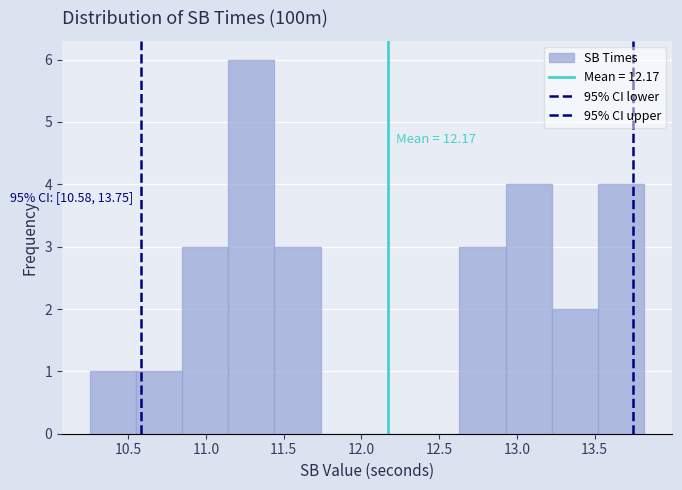

Over which range of the x-axis is the bar tallest?

11.15 to 11.45